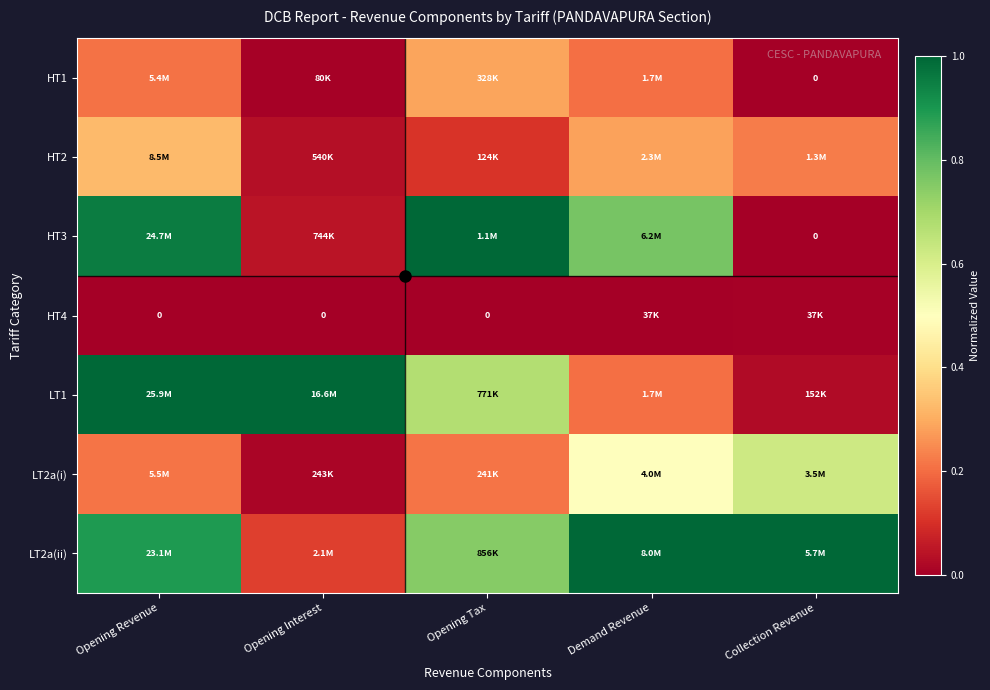

At how many categories does at least one series exceed 0?

5